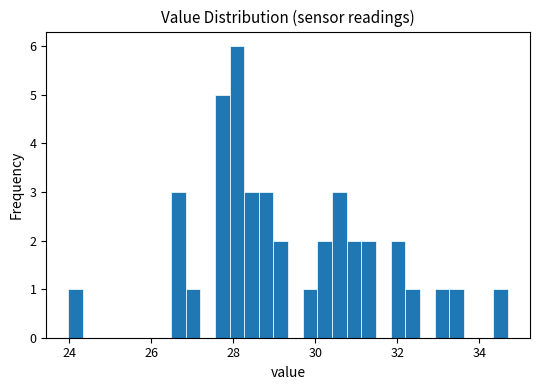

Around what value on the x-axis is the tallest bar? Give the approximate position of its centre, as read against the axis.

28.0